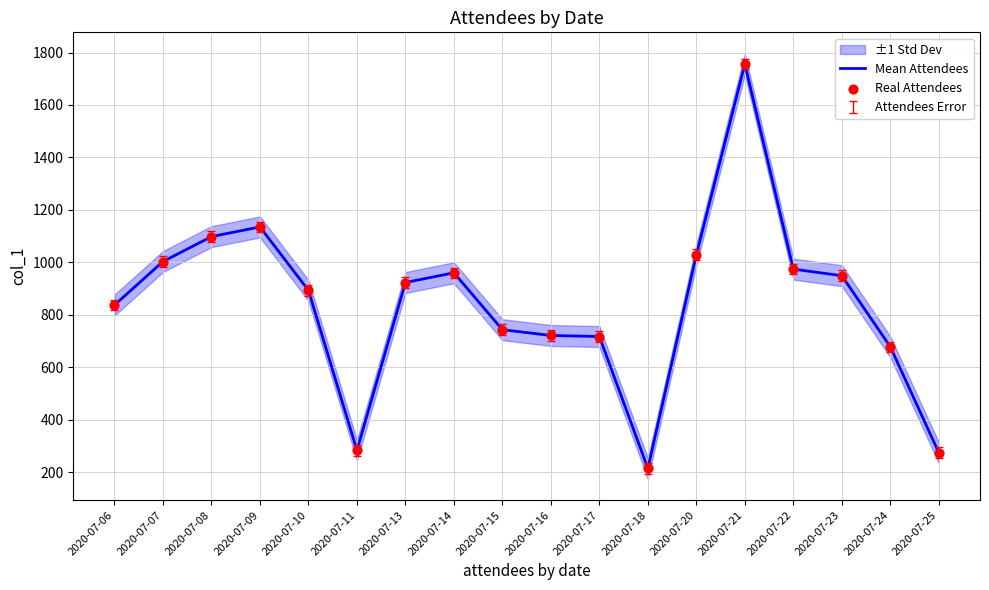

The value of Mean Attendees at 2020-07-09 is 789. True or false?

False